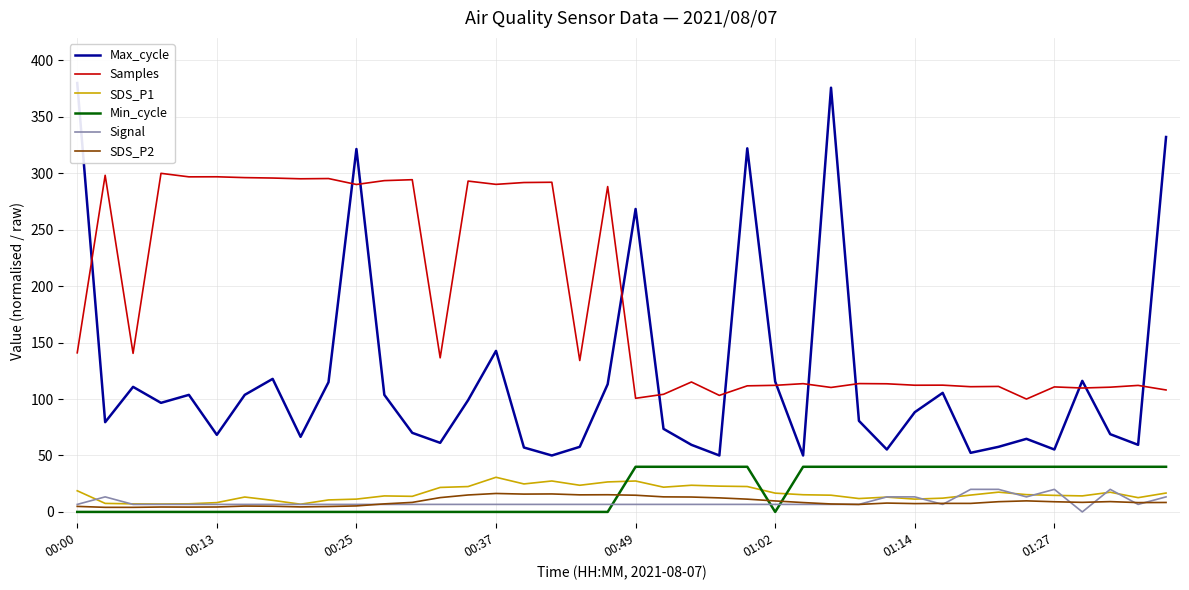

True or false: Min_cycle and Signal intersect in this chart.

True